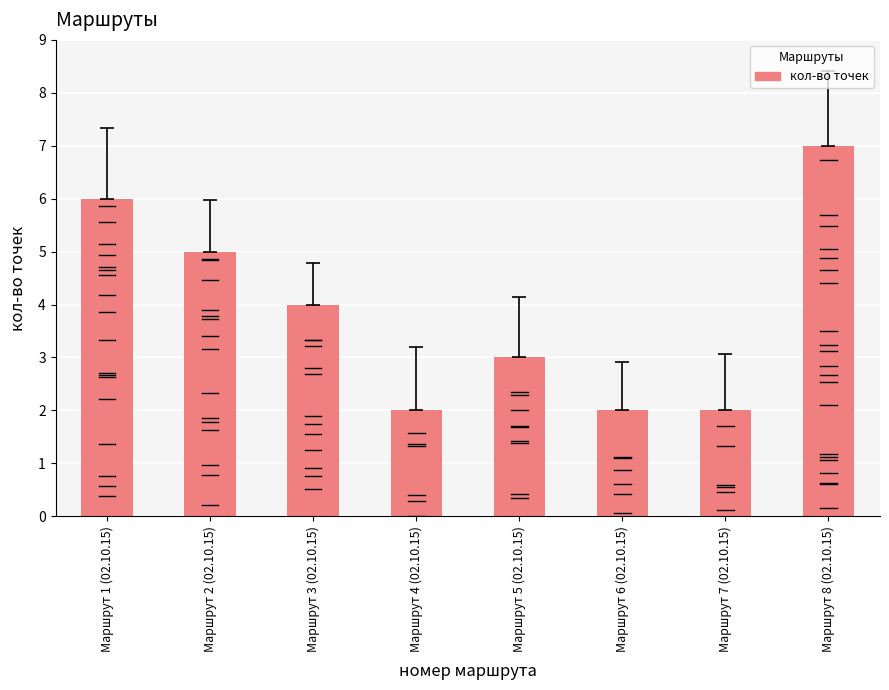

Between Маршрут 1 (02.10.15) and Маршрут 3 (02.10.15), which is larger?

Маршрут 1 (02.10.15)